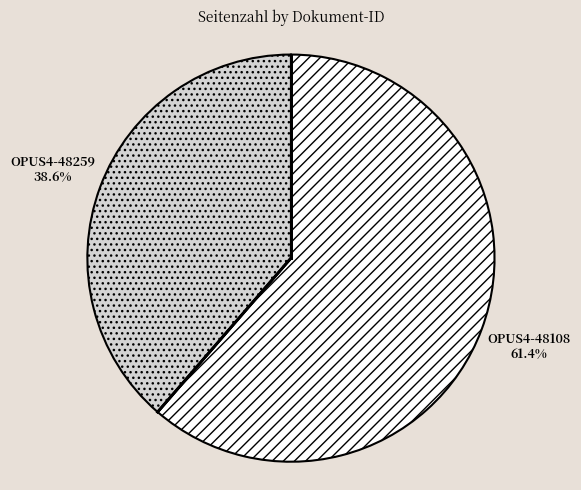

Does any single category account for the majority?

Yes